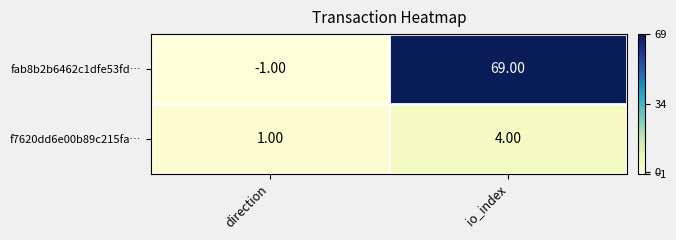

At which label does f7620dd6e00b89c215fa… reach its peak?

io_index